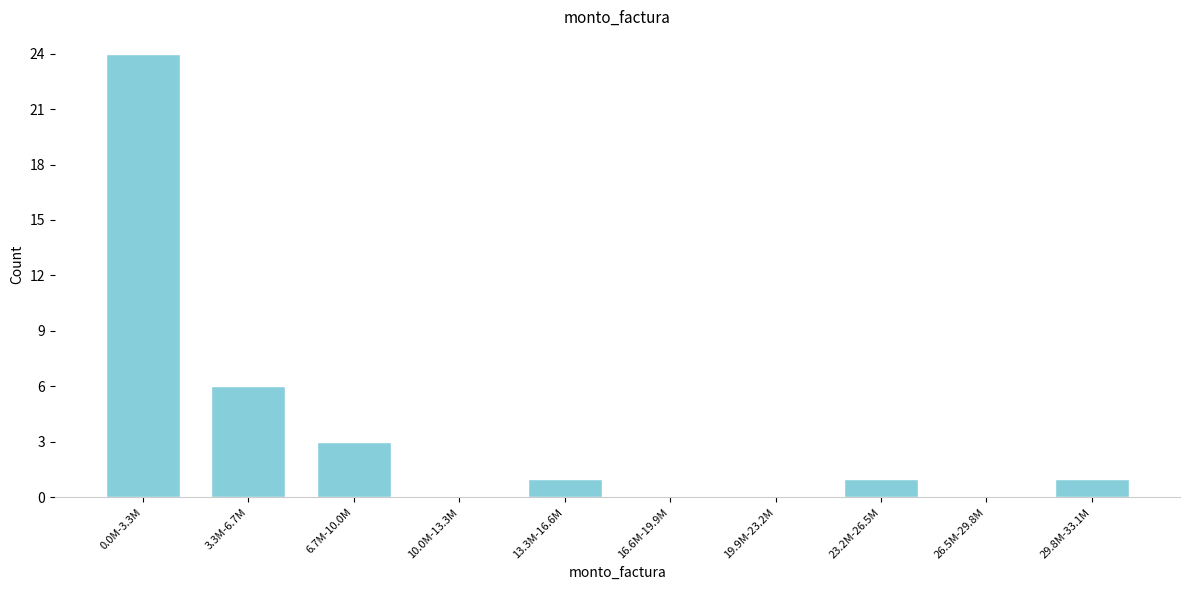

Reading left to right, transcribe all the data shown in this chart.

0.0M-3.3M=24	3.3M-6.7M=6	6.7M-10.0M=3	10.0M-13.3M=0	13.3M-16.6M=1	16.6M-19.9M=0	19.9M-23.2M=0	23.2M-26.5M=1	26.5M-29.8M=0	29.8M-33.1M=1